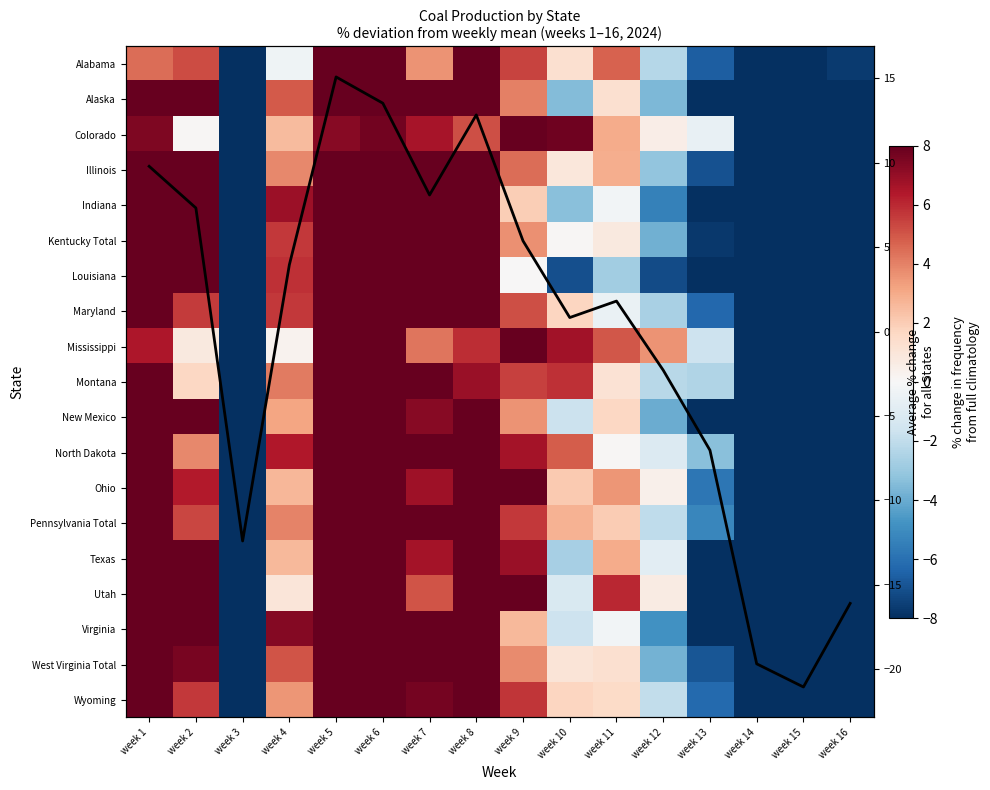

At which category does the chart reach its minimum across all series?

week 15